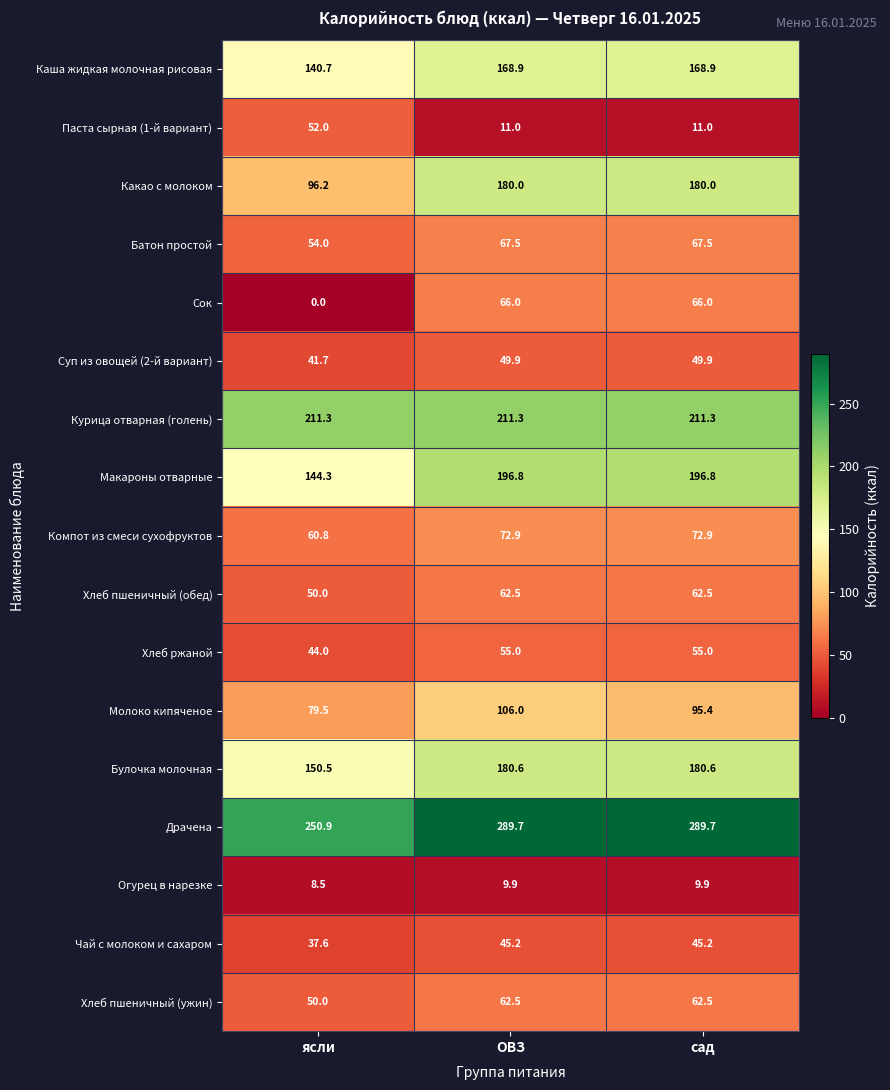

At which category is the sum across all series the highest?

ОВЗ